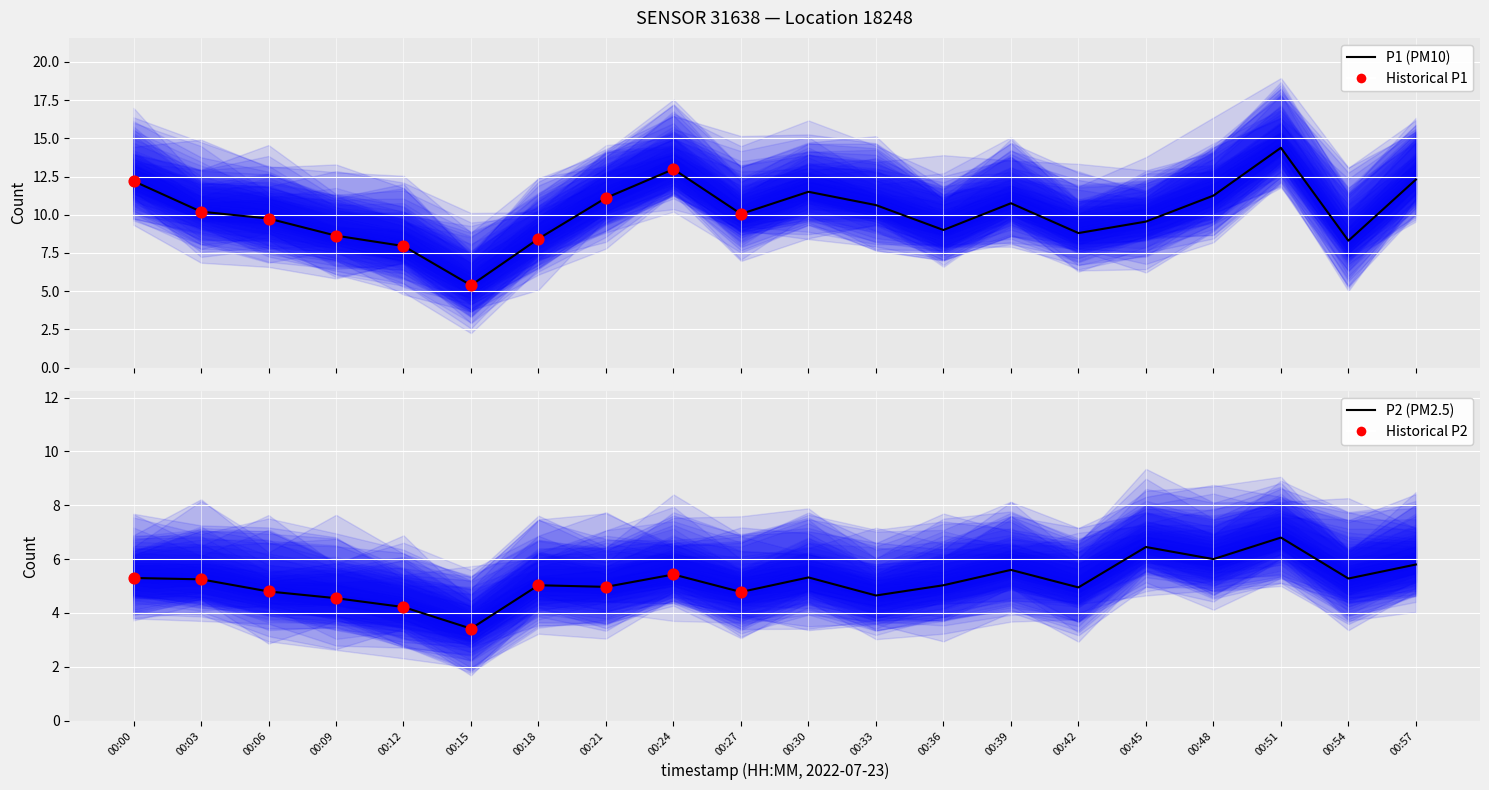

Which series has the largest total across all categories?

P1